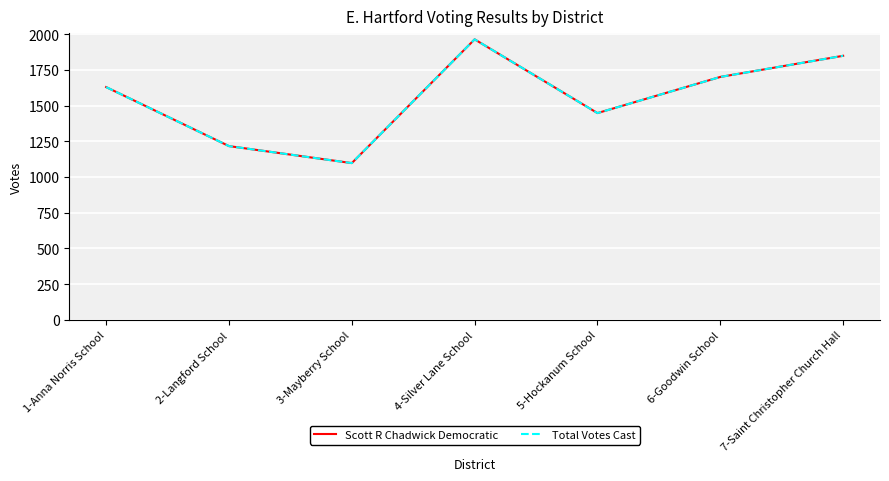

What is the smallest value displayed?

1097